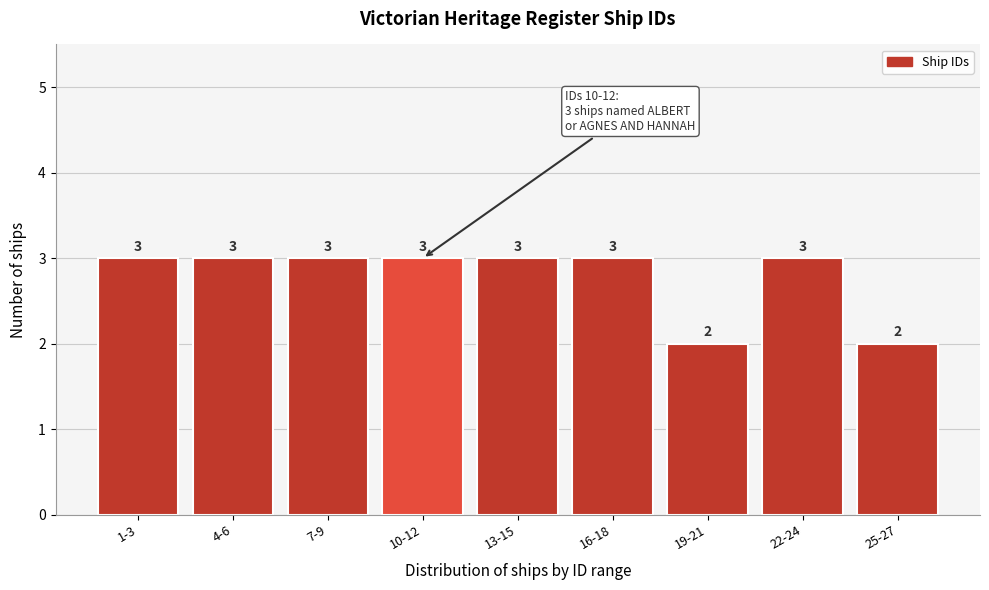

Reading right to left, list all the values displayed in this chart.

25-27=2	22-24=3	19-21=2	16-18=3	13-15=3	10-12=3	7-9=3	4-6=3	1-3=3